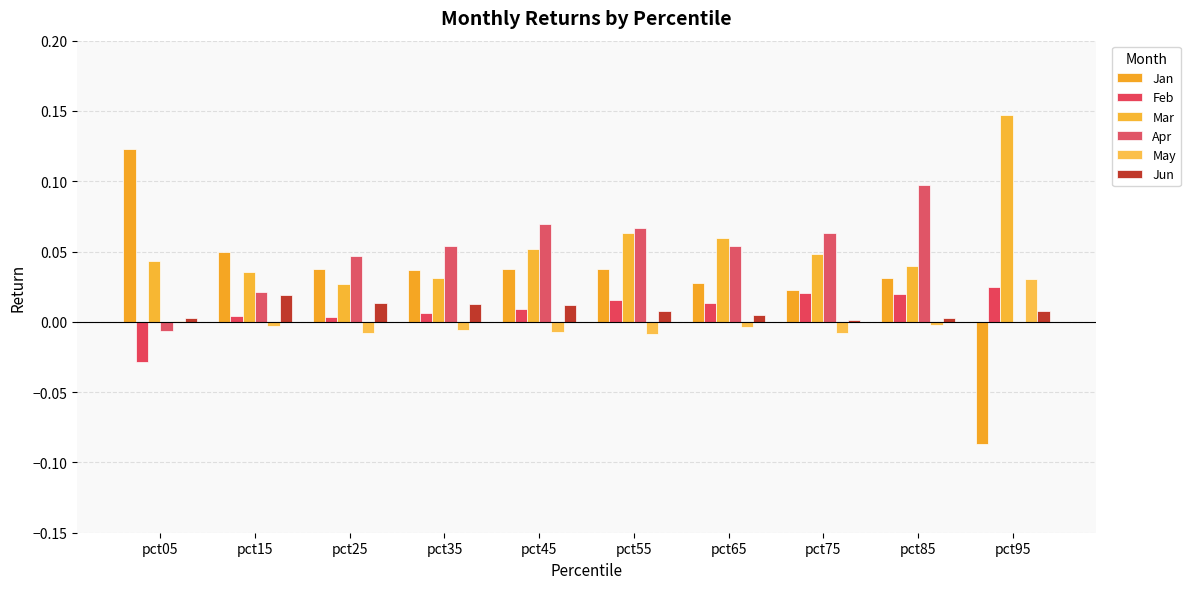

Which label corresponds to the largest value in the chart?

pct95